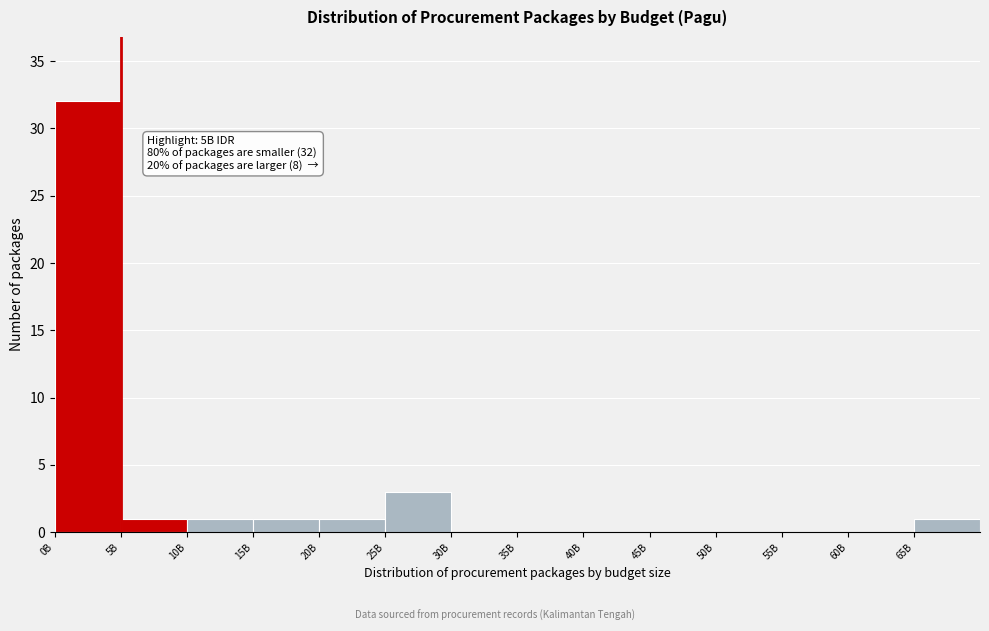

Reading left to right, extract all data points from this chart.

0B=32	5B=1	10B=1	15B=1	20B=1	25B=3	30B=0	35B=0	40B=0	45B=0	50B=0	55B=0	60B=0	65B=1